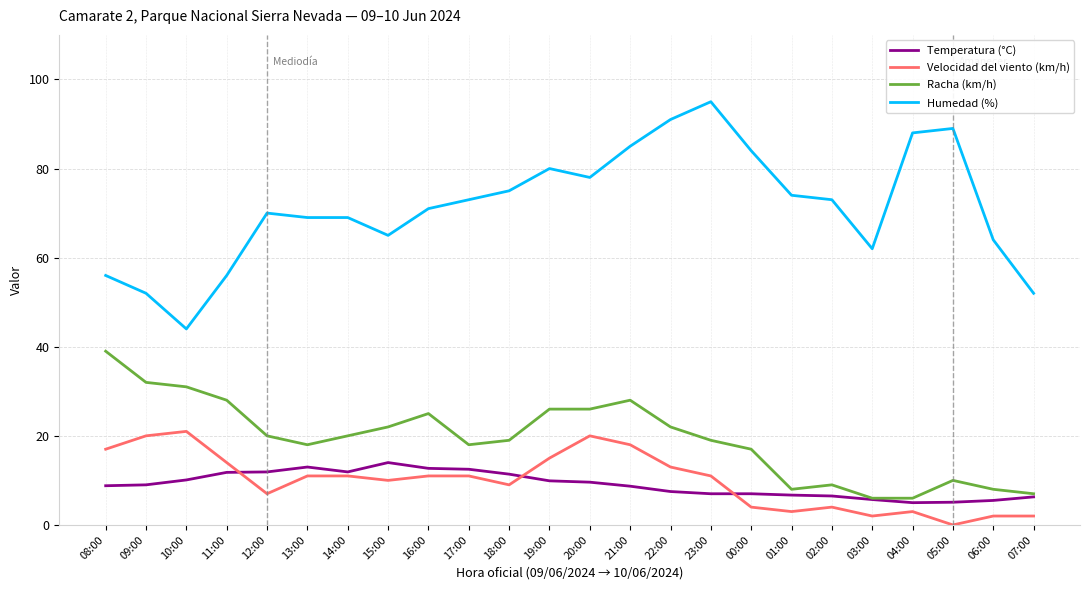

Is the value of Temperatura (°C) at 02:00 greater than the value of Velocidad del viento (km/h) at 06:00?

Yes